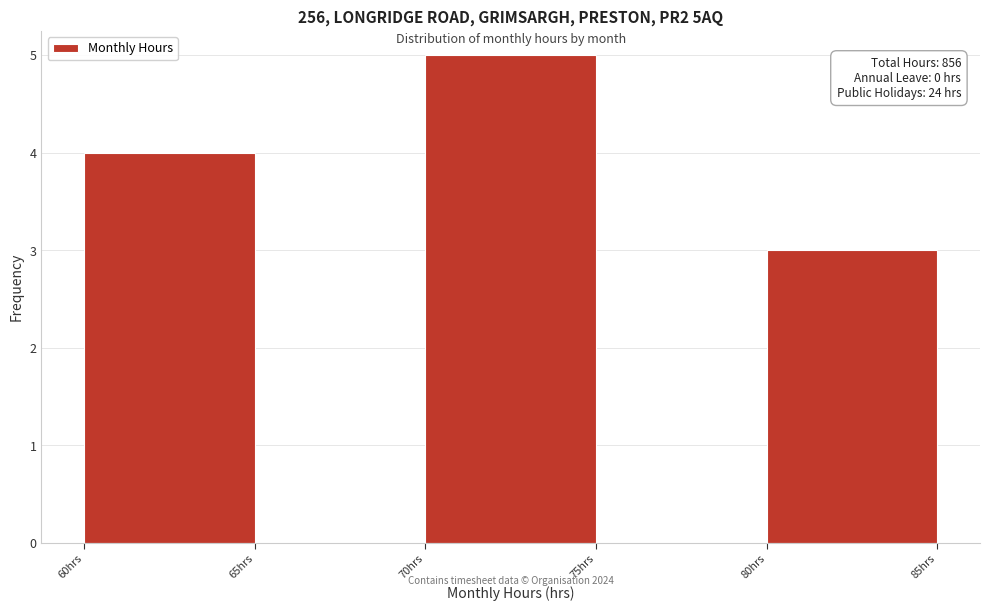

Over which range of the x-axis is the bar tallest?

70 to 75